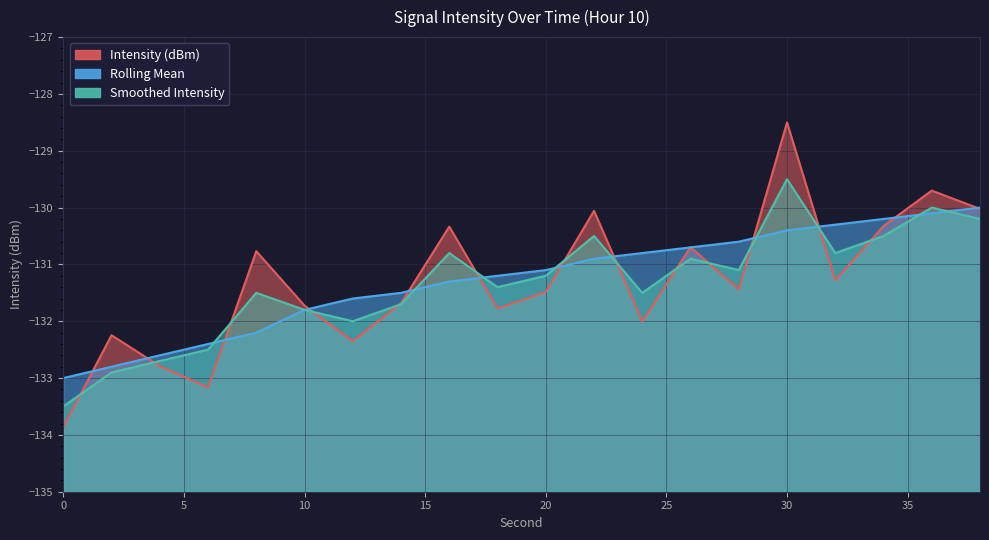

Read the Intensity (dBm) value at 22.

-130.1